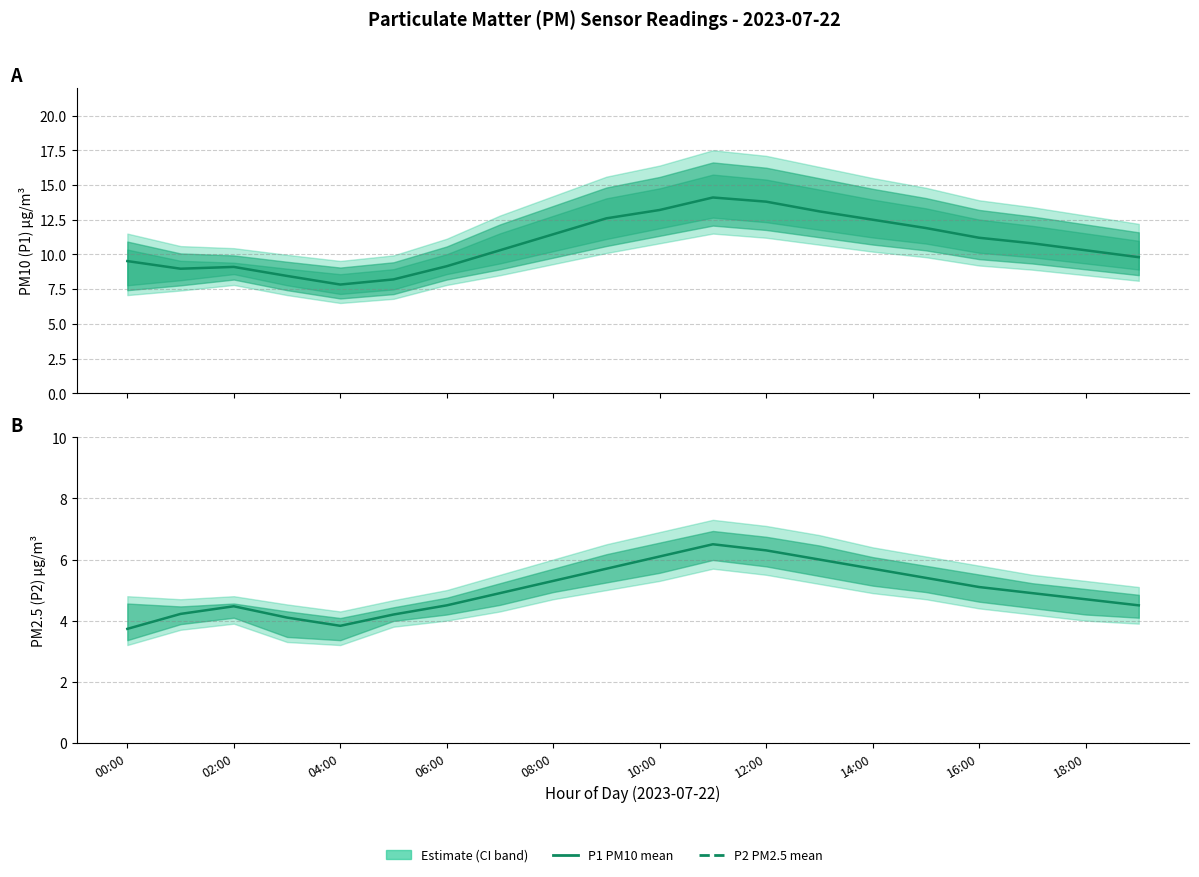

Is this an area chart (filled region under the line)?

No